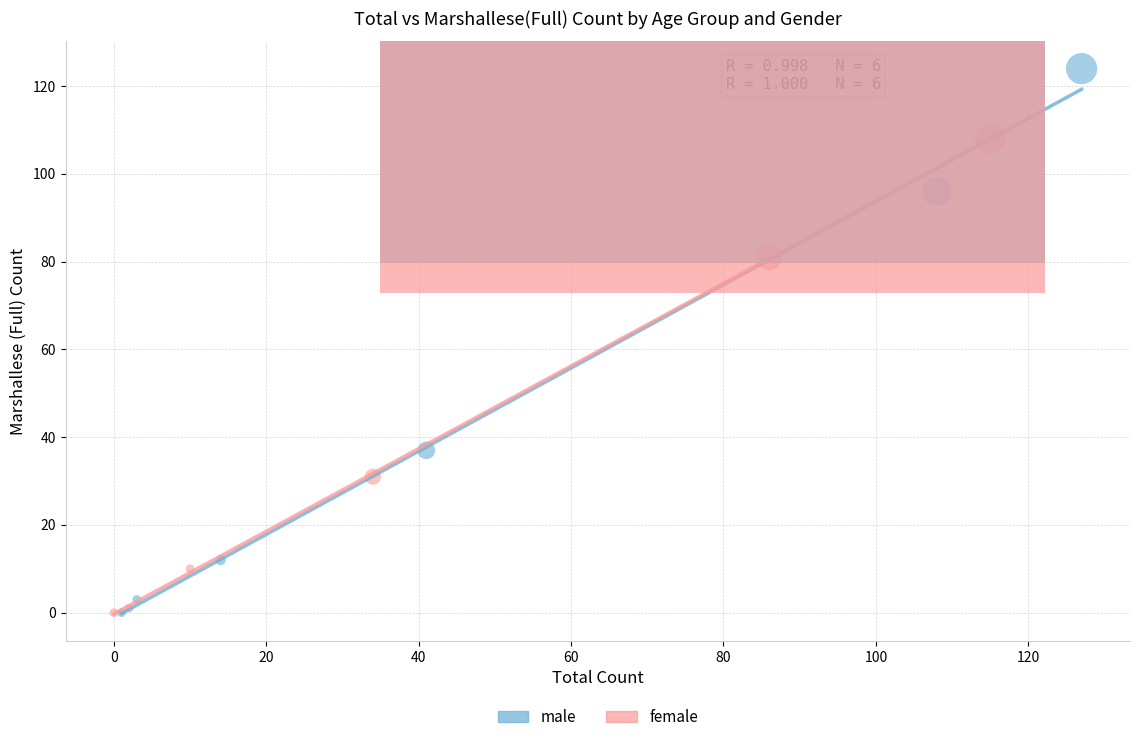

Which series contains the highest Y value?

male